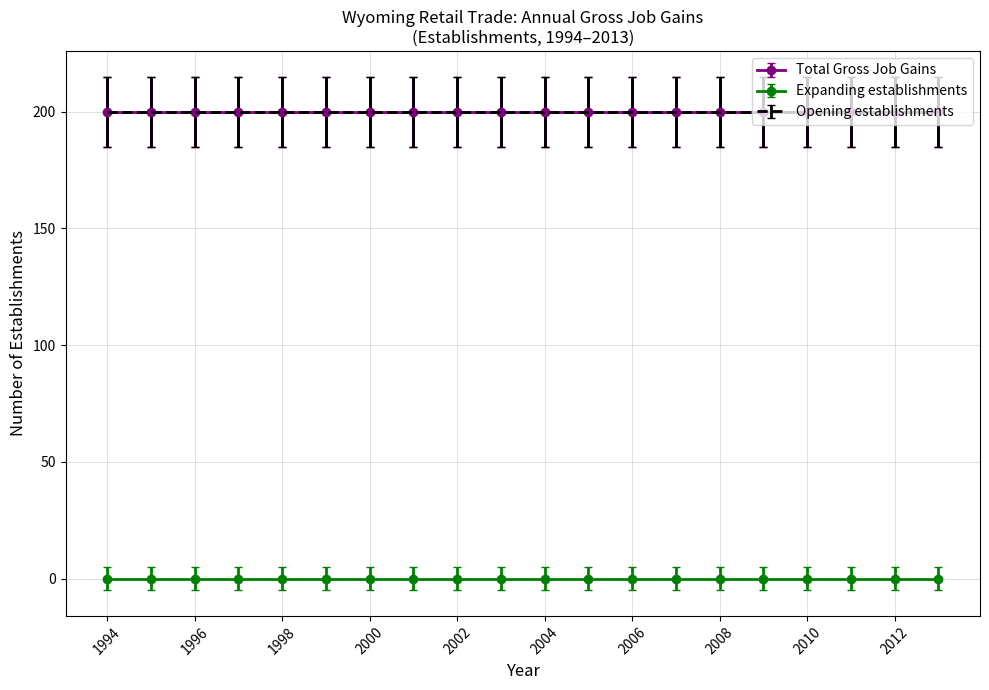

True or false: Opening establishments and Total Gross Job Gains intersect in this chart.

False